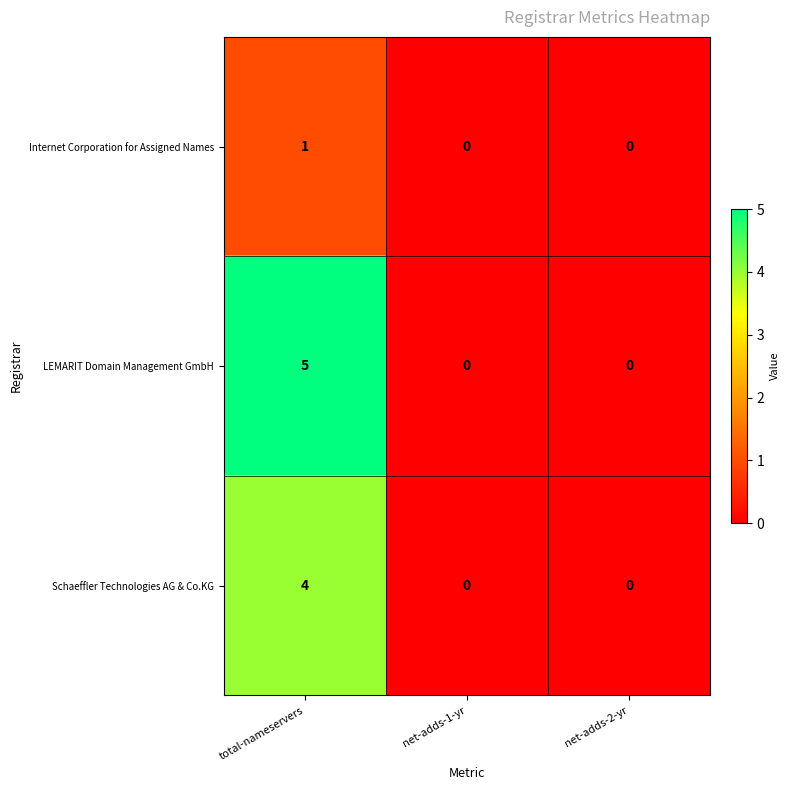

At which category is the sum across all series the highest?

total-nameservers